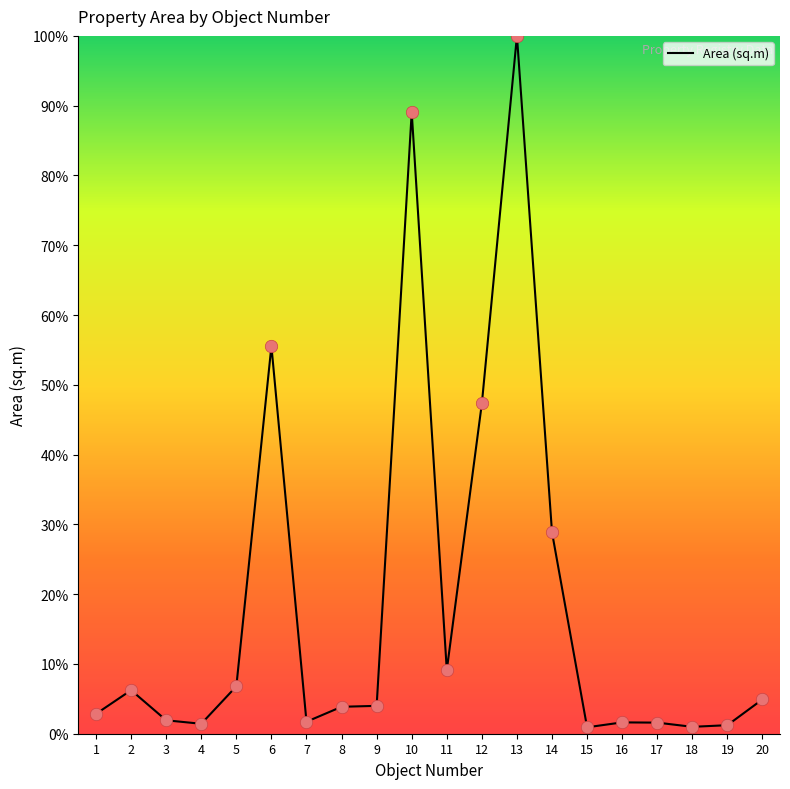

What is the change in value from 7 to 10?

+87.4